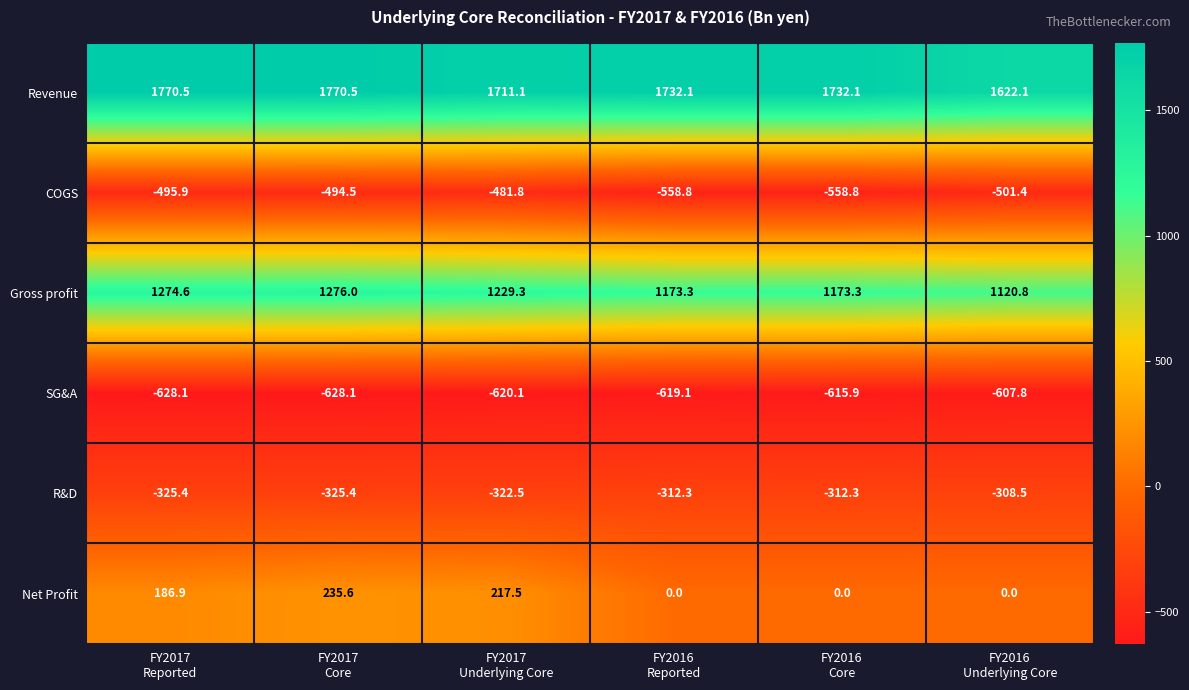

What is the minimum value shown in the chart?

-628.1